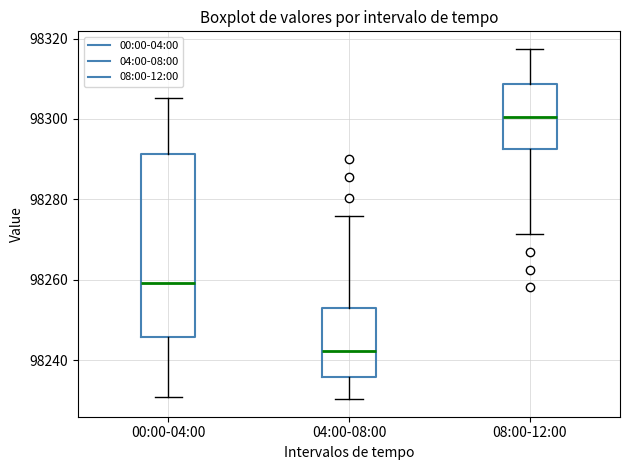

Comparing the boxes themselves (not the whiskers), which one is the tallest?

00:00-04:00